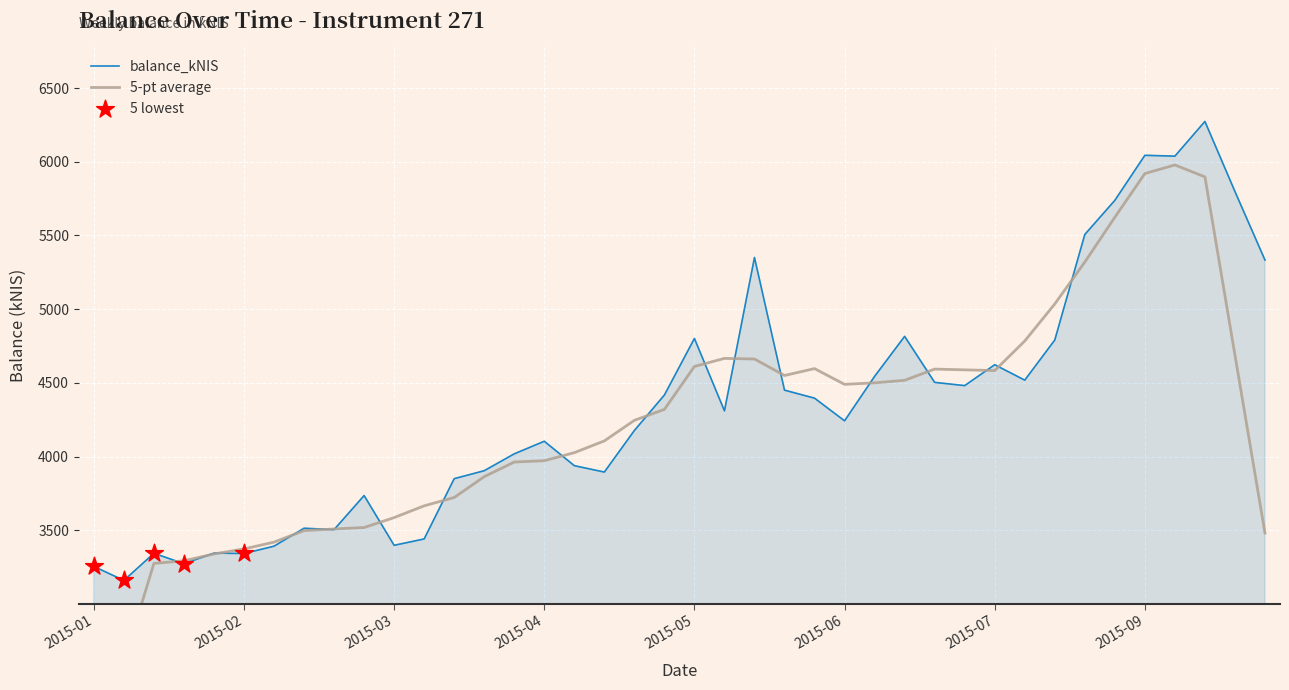

What is the ratio of the value at 2015-08-06 to the value at 2015-09-10?

0.7